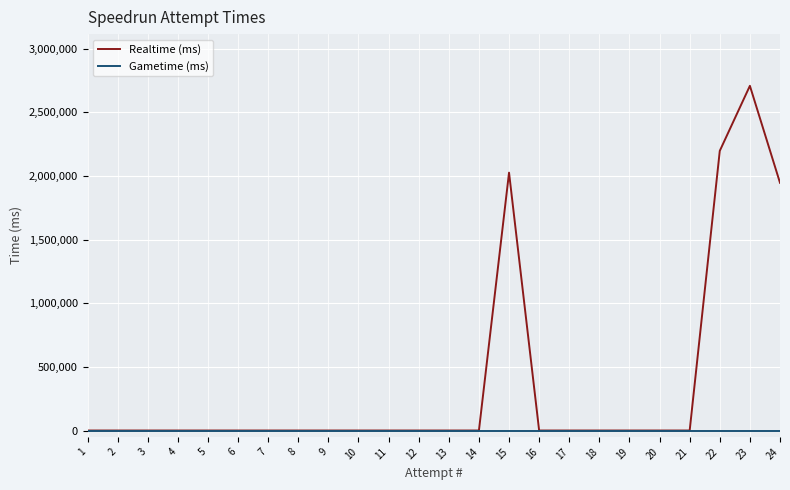

Which series has the widest spread of values?

Realtime (ms)